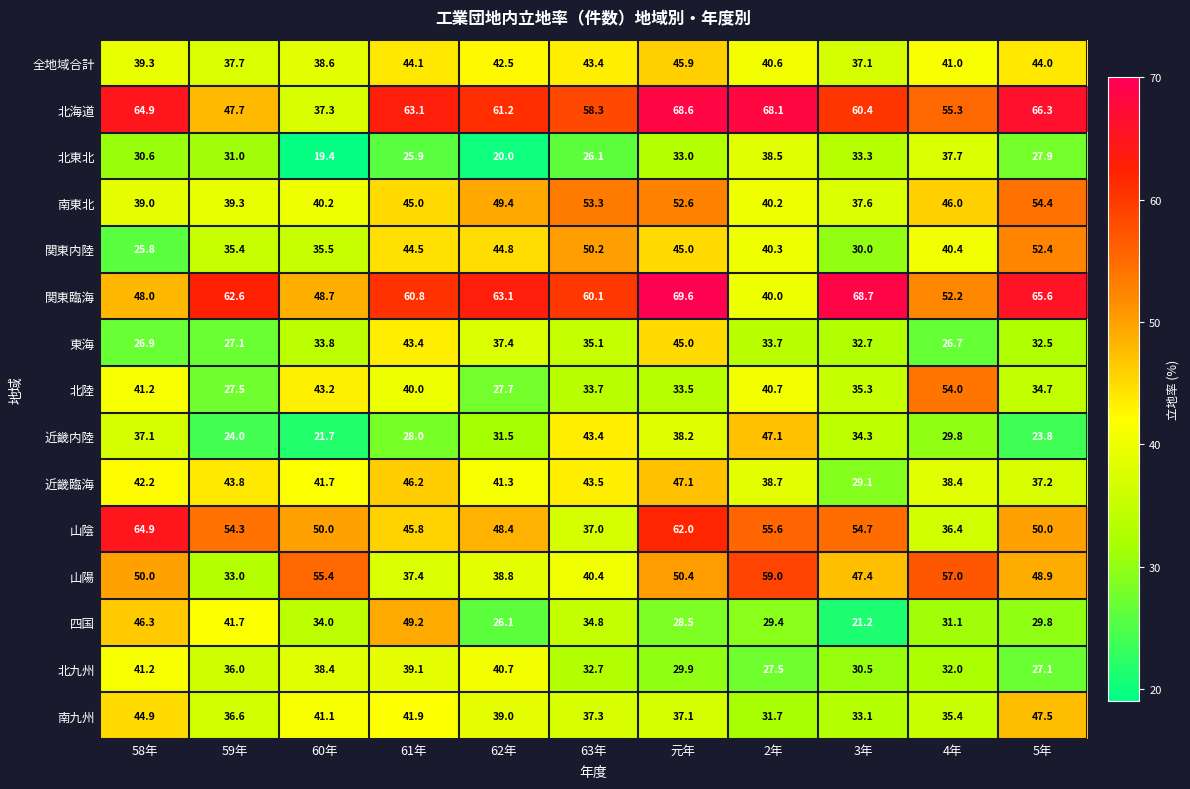

What value does the 北東北 series have at 3年?

33.3